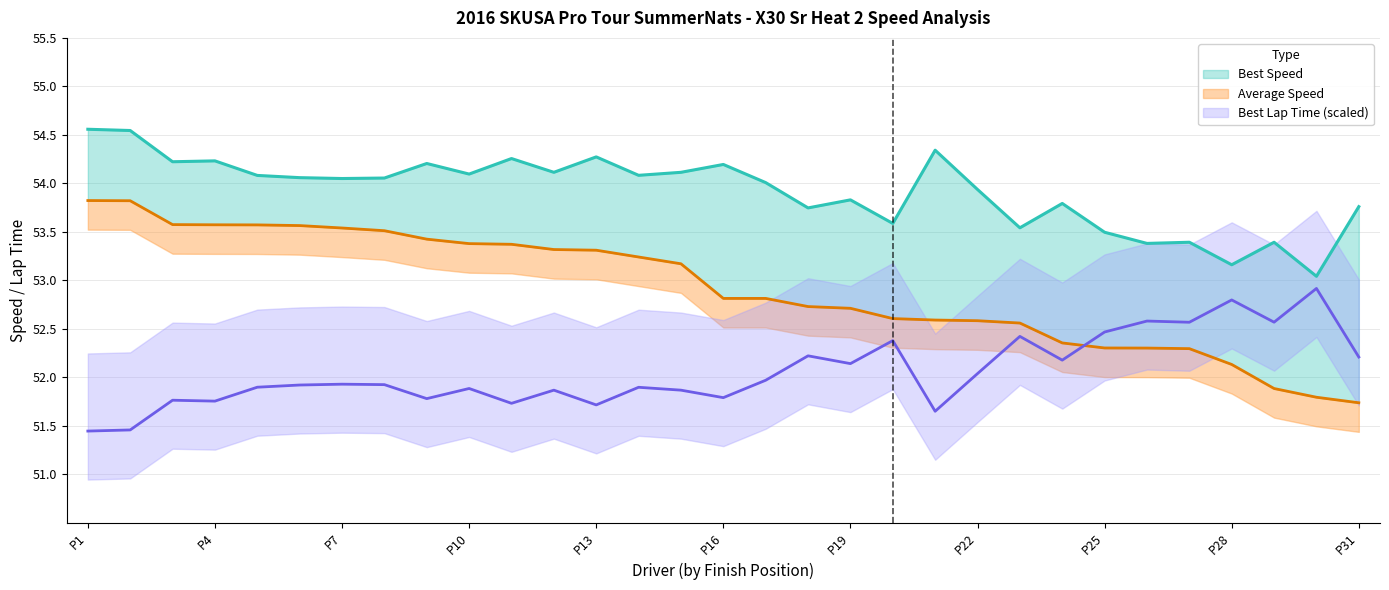

What are all the series names shown in the legend?

Best Lap time, Best Speed, Average Speed